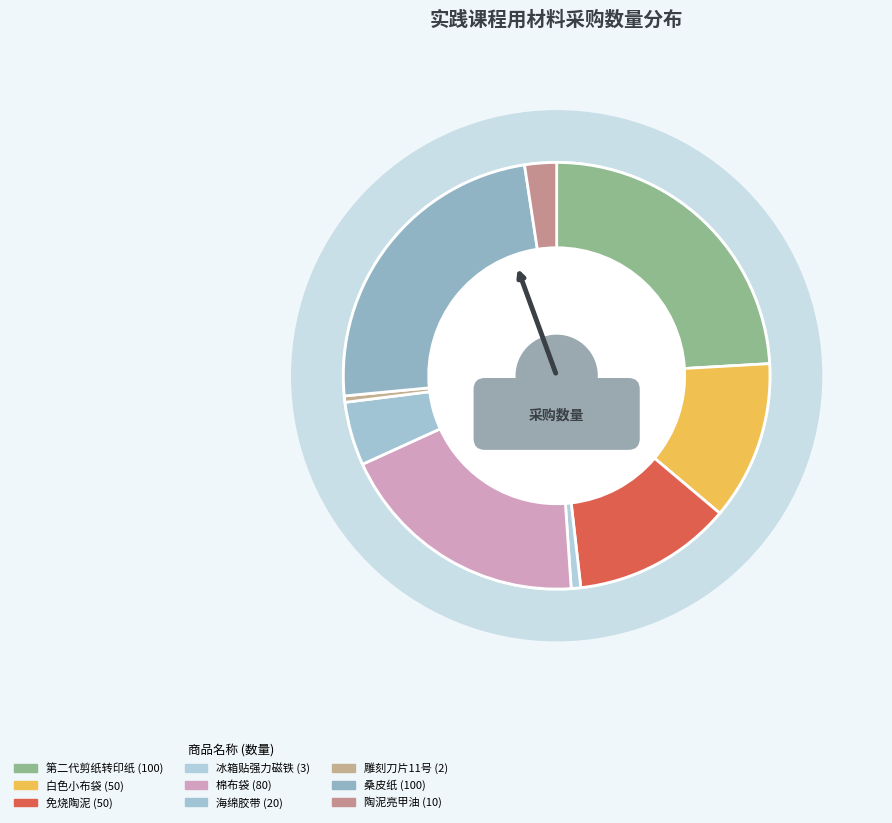

What is the change in value from 白色小布袋 to 陶泥亮甲油?

-40